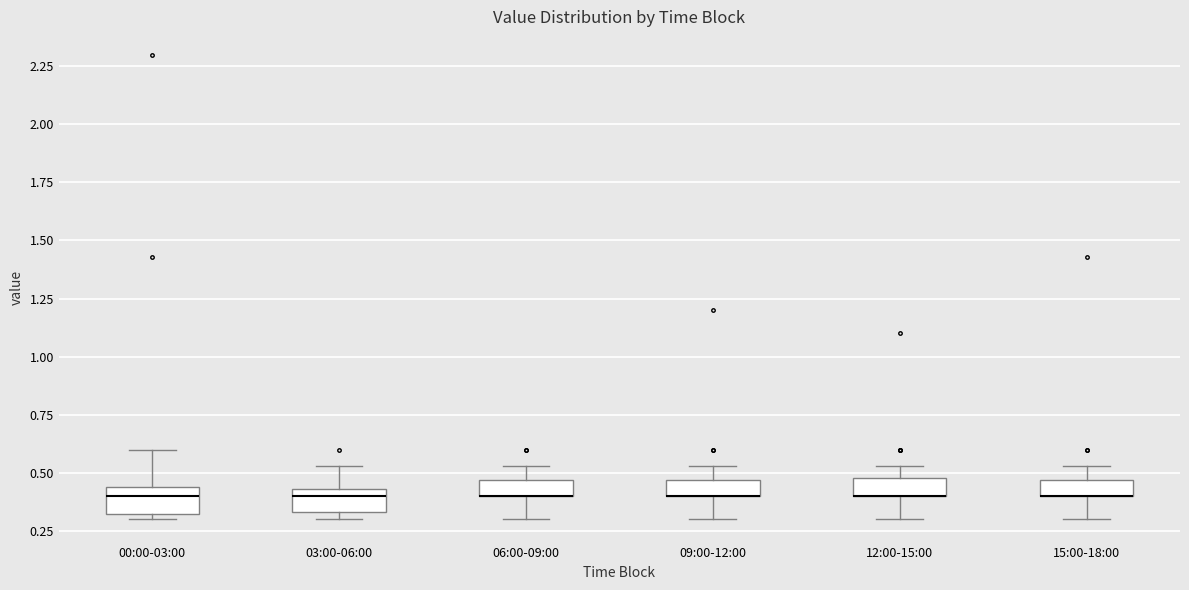

Where is the upper edge of the box for 09:00-12:00 on the y-axis? The values are not printed on the chart, so give them approximately, as read against the axis.

0.45